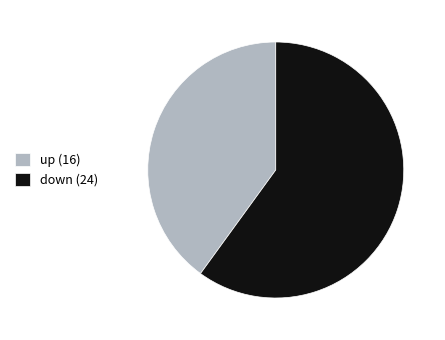

Does down (24) represent more than half of the total?

Yes